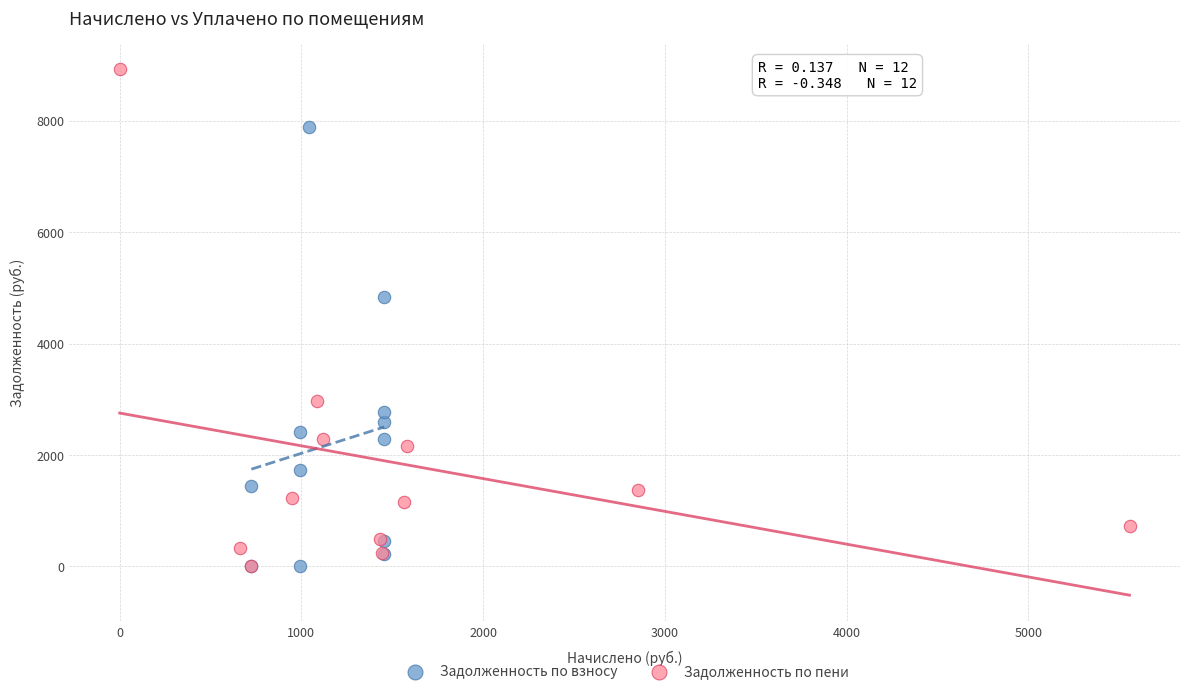

Which series has the largest Y range (max minus min)?

Задолженность по пени